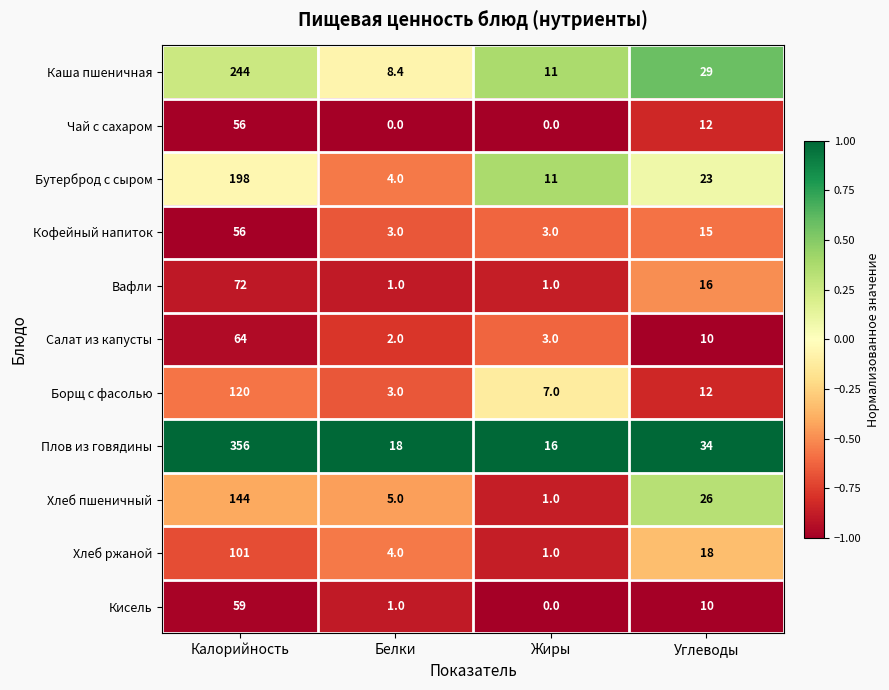

At which label is Хлеб ржаной closest to 51?

Углеводы